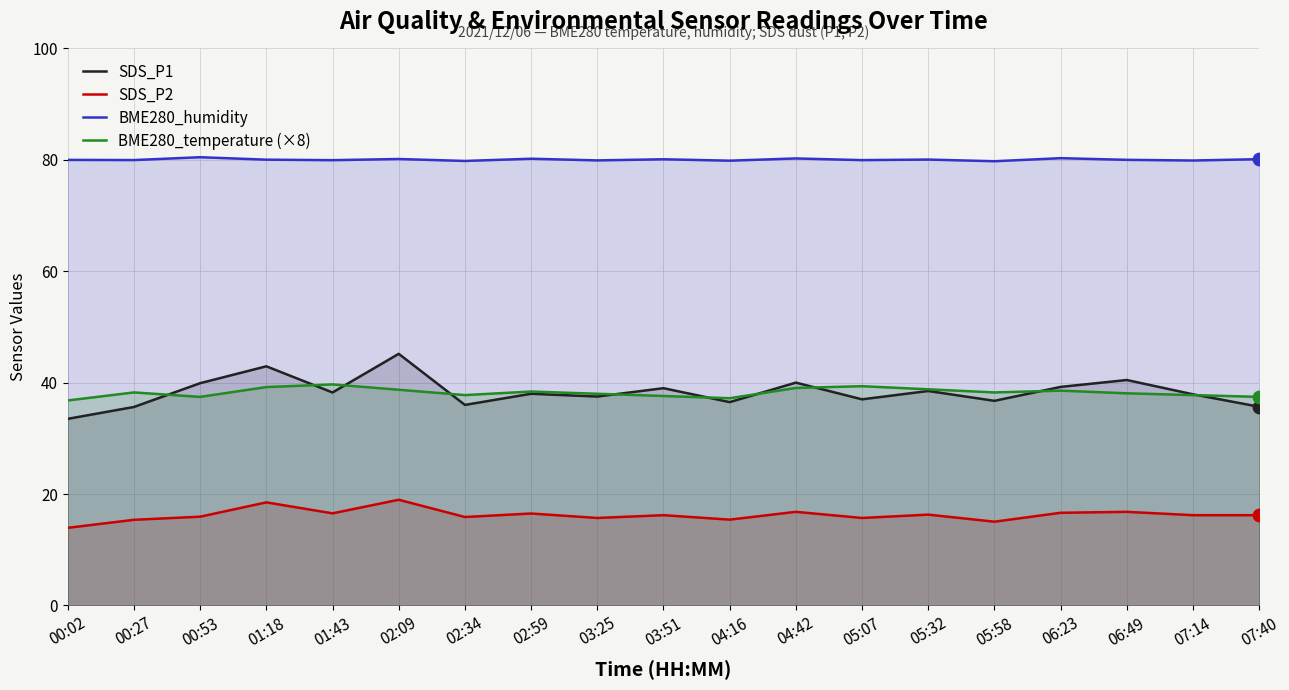

What is the total value across all series at 02:09?

183.0